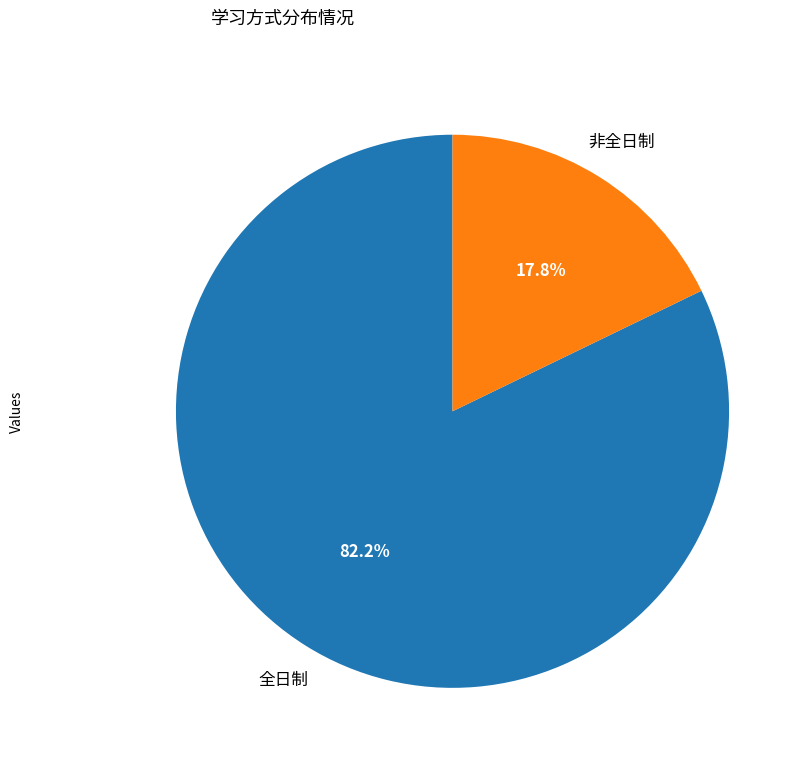

Is there a majority slice in this chart?

Yes